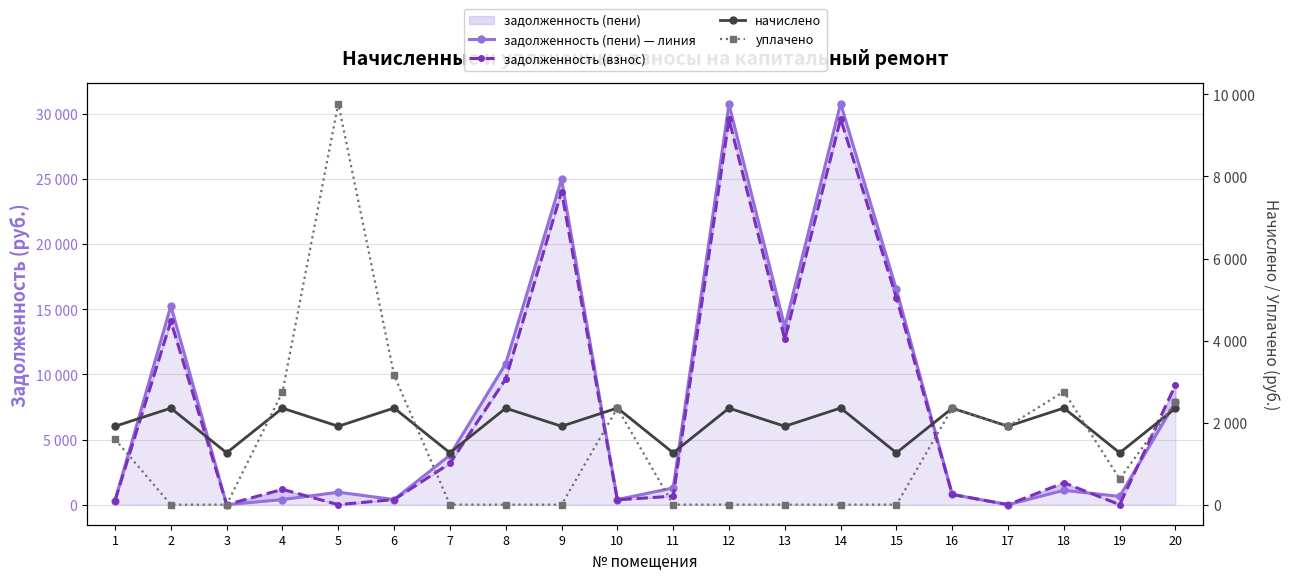

At which label does задолженность (пени) — линия reach its minimum?

3